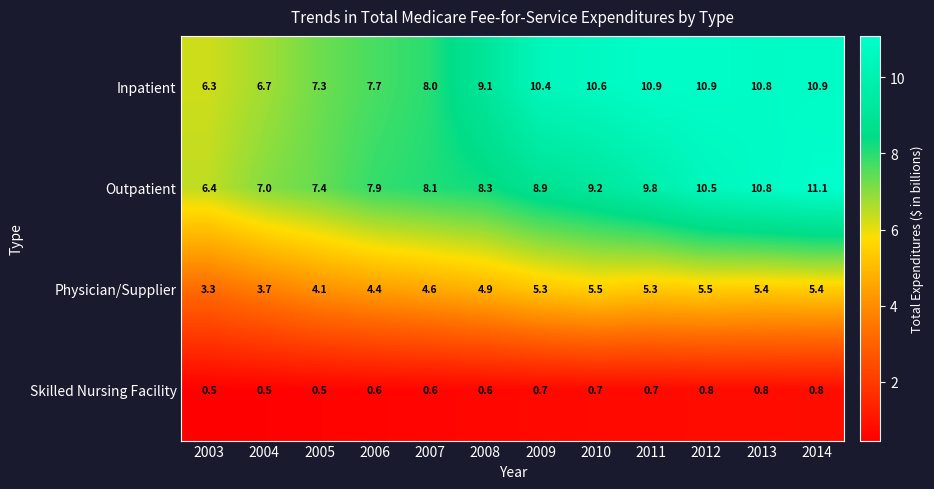

Which category has the highest value in the Outpatient series?

2014